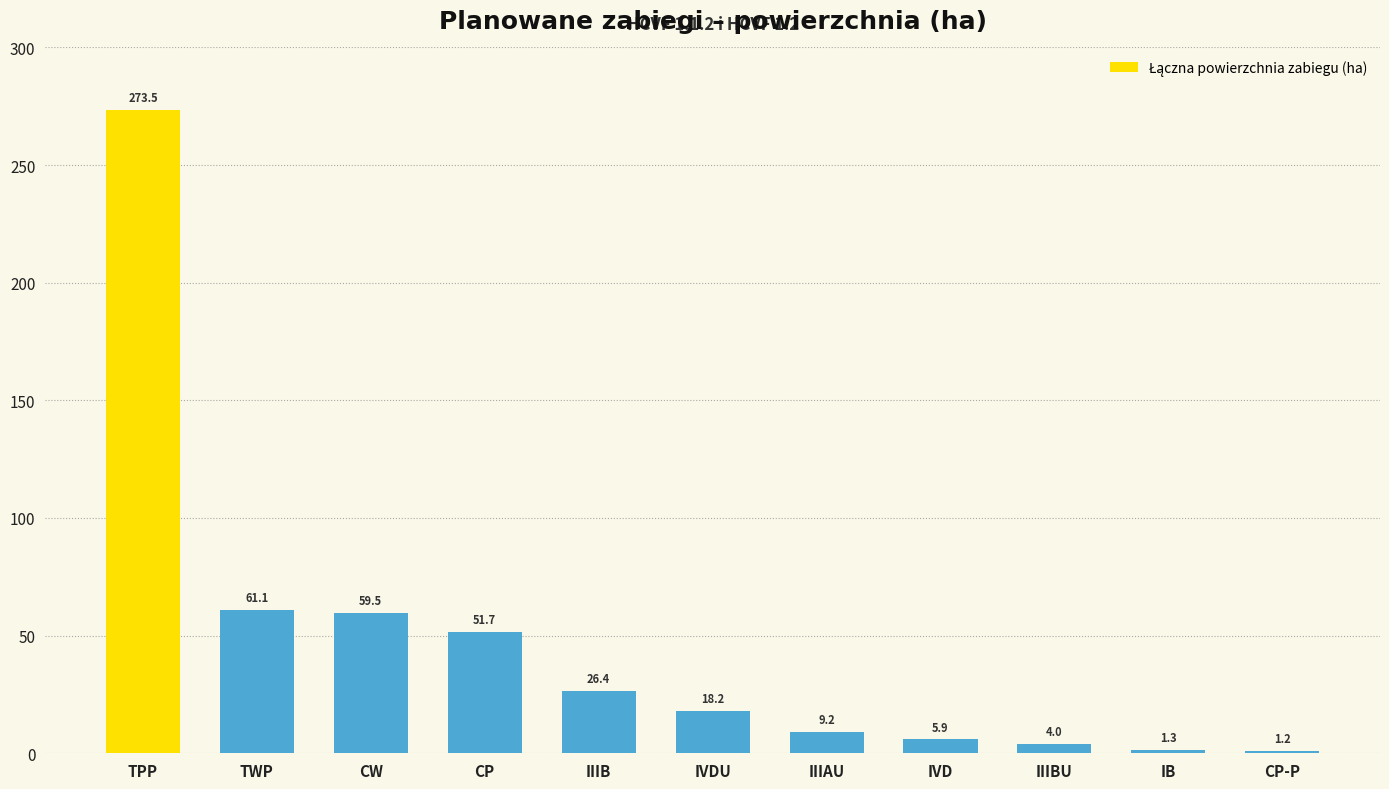

What is the sum of all values?

511.9